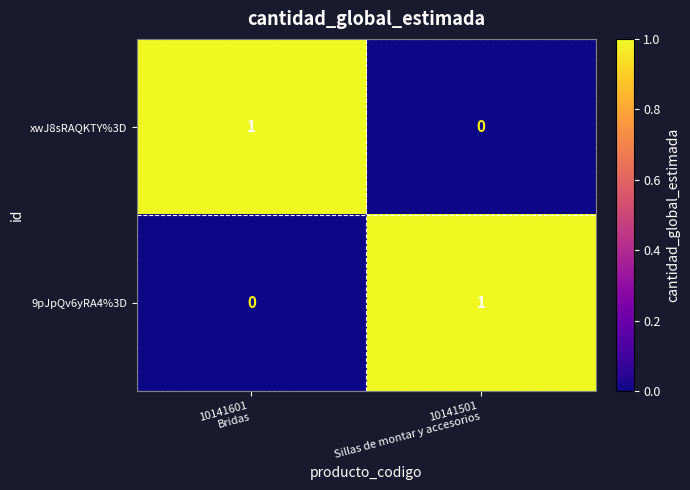

Reading left to right, what are all the values shown in this chart?

xwJ8sRAQKTY%3D: 1	0
9pJpQv6yRA4%3D: 0	1